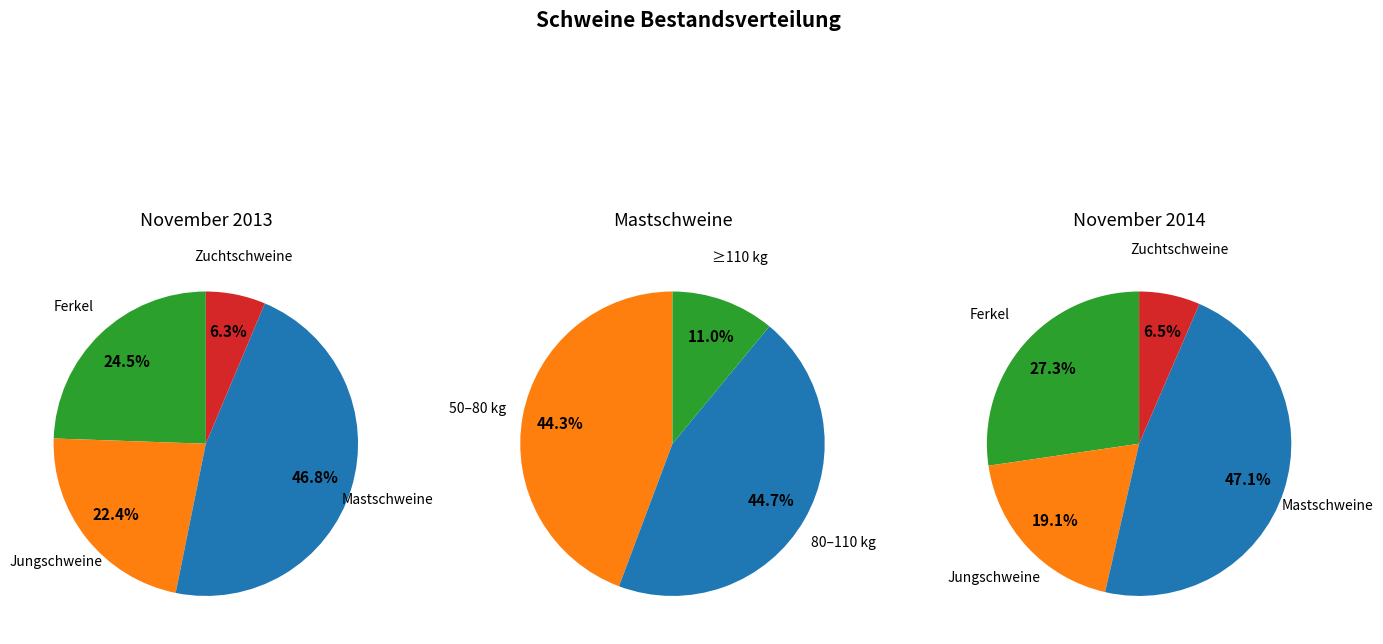

Rank the categories by value from lowest to highest.

Zuchtschweine über 50 kg, Jungschweine, Ferkel, Mastschweine zusammen